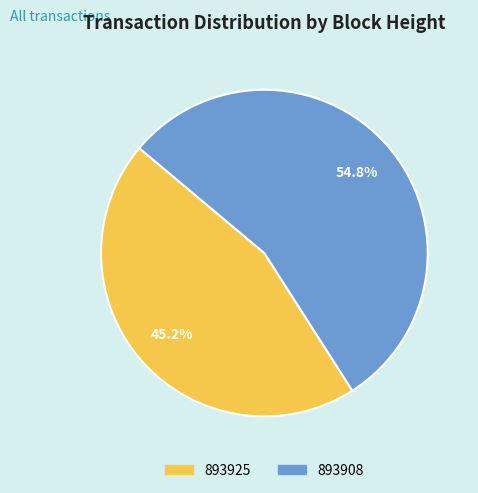

Which slice is the largest?

893908